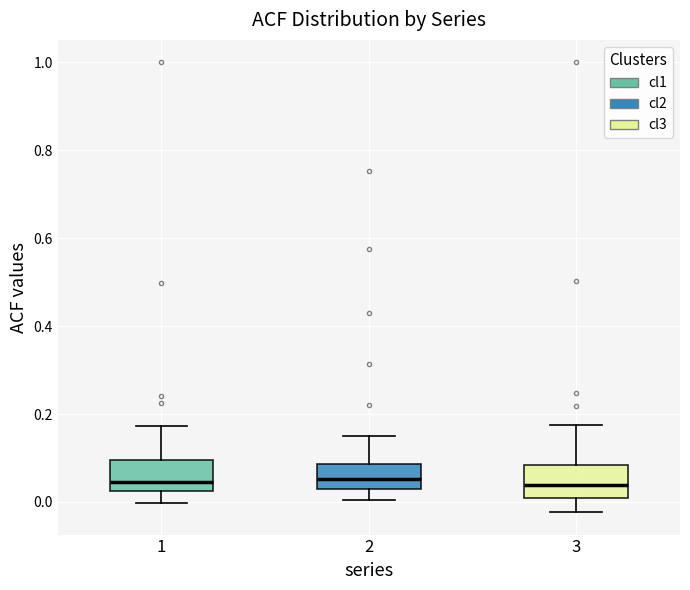

Reading left to right, read every box against the y-axis: the position of its median line, the range the box covers, and the ends of its whiskers. The values are not printed on the chart, so give them approximately, as read against the axis.

1: median 0.04, box 0.02 to 0.10, whiskers 0.00 to 0.18
2: median 0.06, box 0.02 to 0.08, whiskers 0.00 to 0.16
3: median 0.04, box 0.00 to 0.08, whiskers -0.02 to 0.18